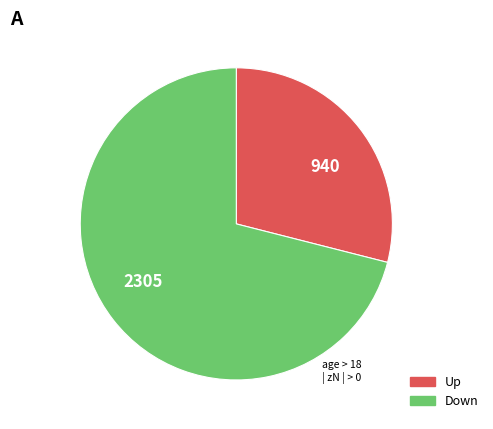

What is the largest slice in the pie chart?

2305